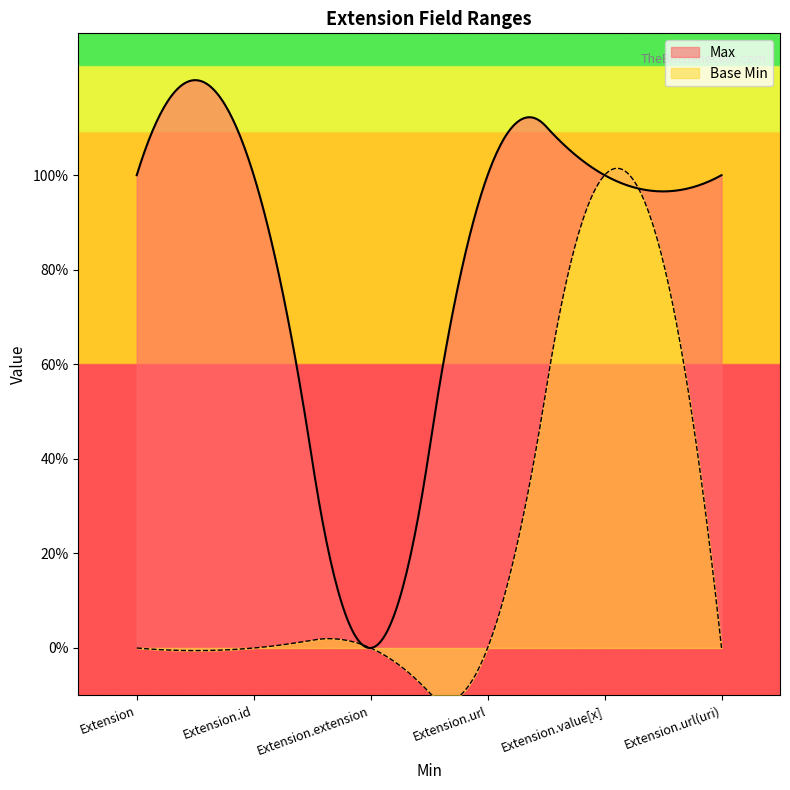

List the series in order of their peak value, lowest first.

Max, Base Min